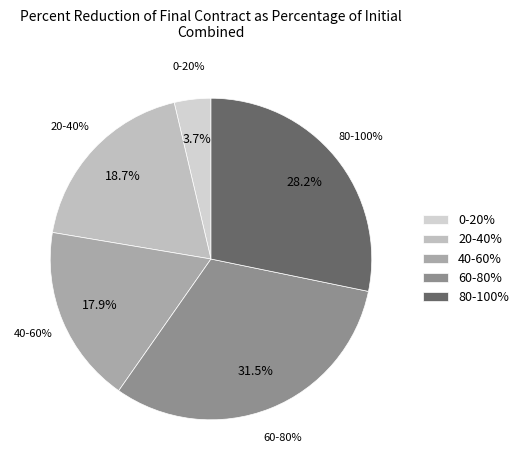

Which has a higher value, 19.6 or 44.5?

44.5